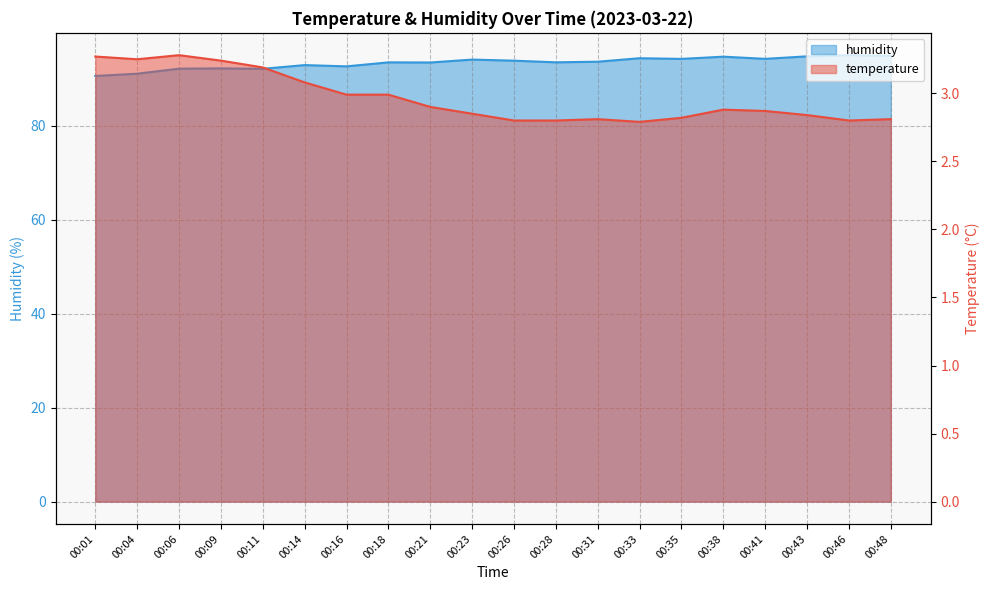

Which series changed the most between 00:14 and 00:28?

humidity